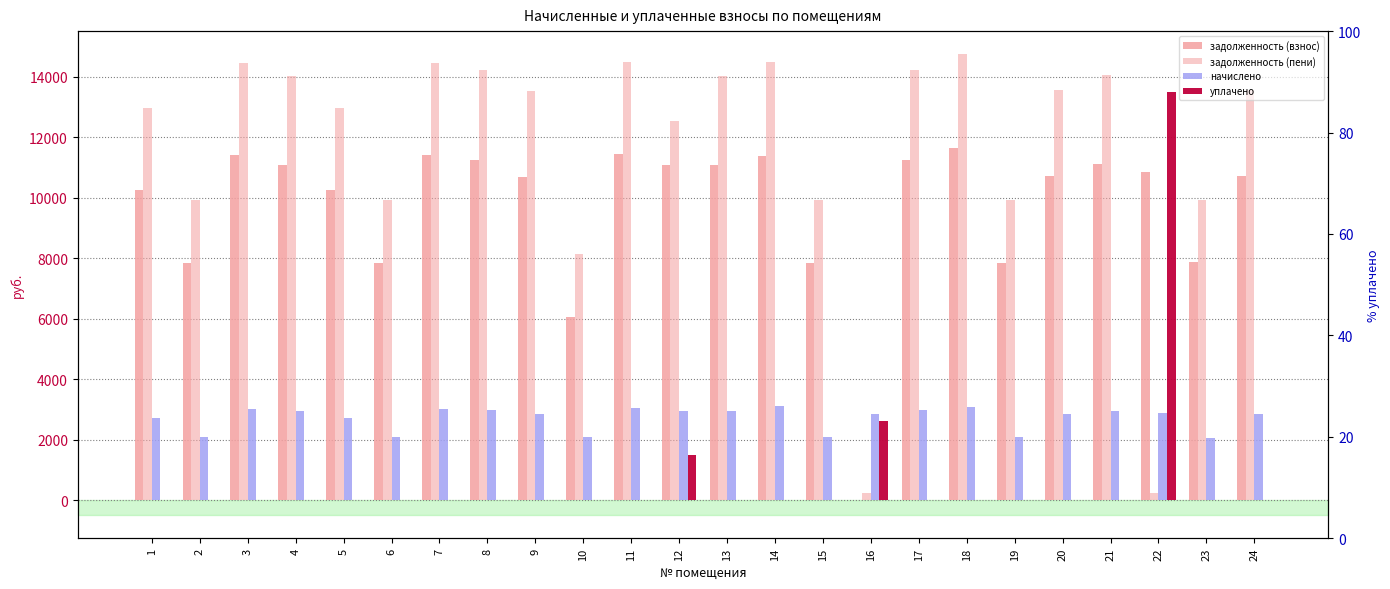

The задолженность (взнос) series shows 7858.1 at 23. True or false?

True